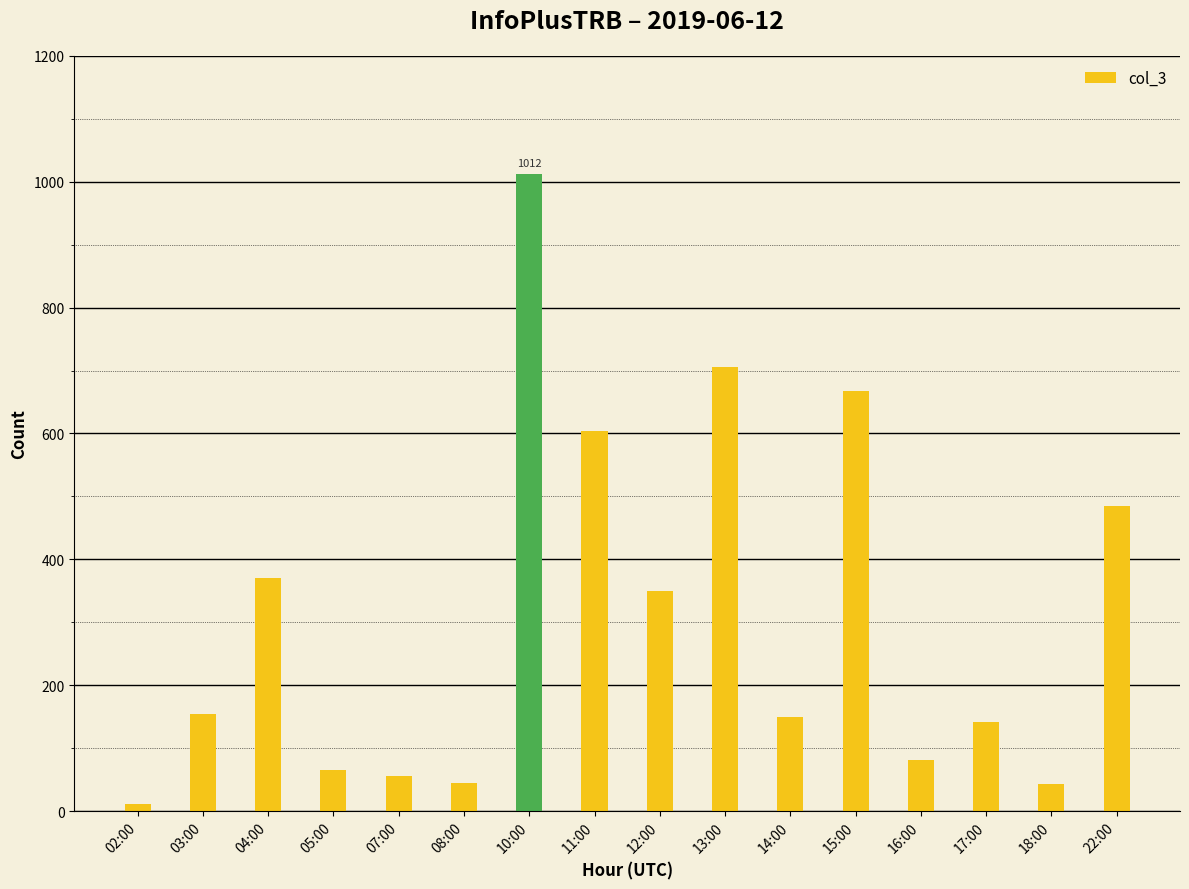

What is the value of the 6th bar from the left?

44